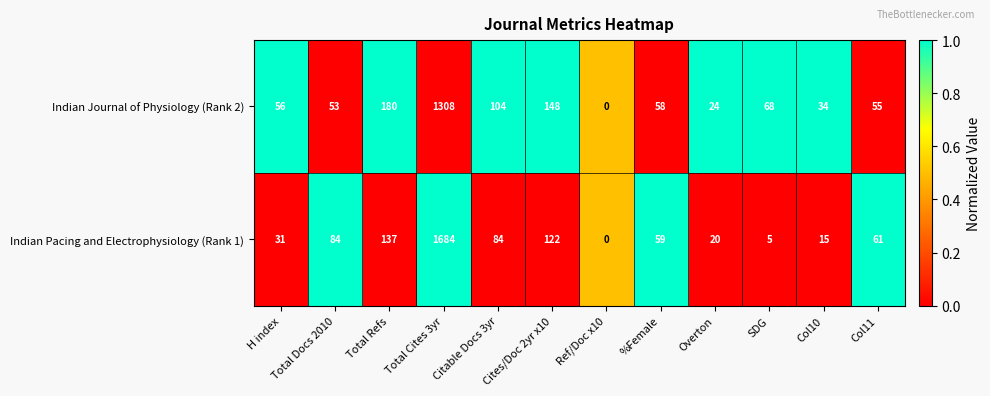

Which series changed the most between Cites/Doc 2yr x10 and Col11?

Indian Journal of Physiology (Rank 2)